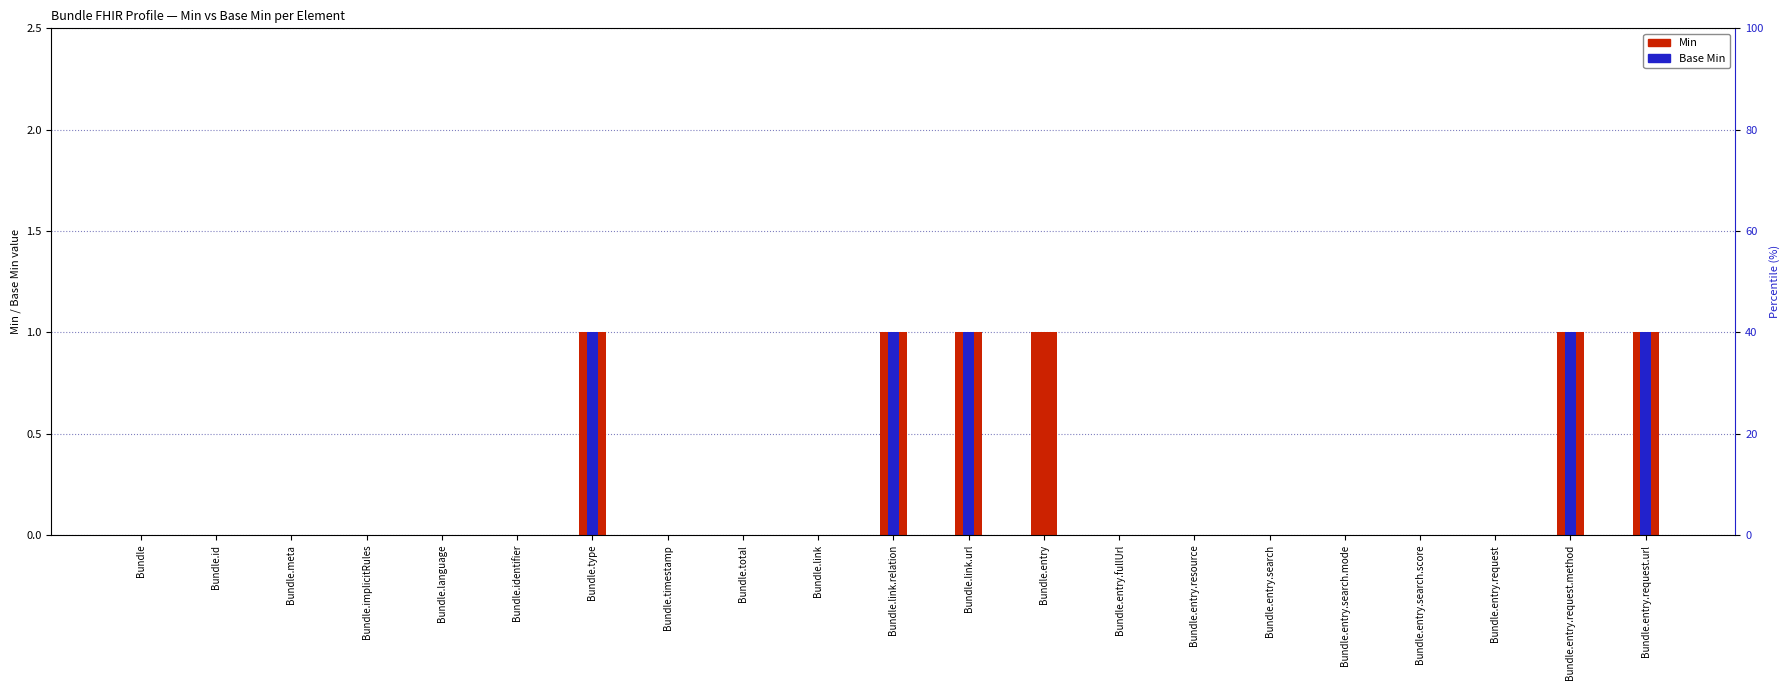

True or false: Base Min has a value of 0 at Bundle.entry.request.

False